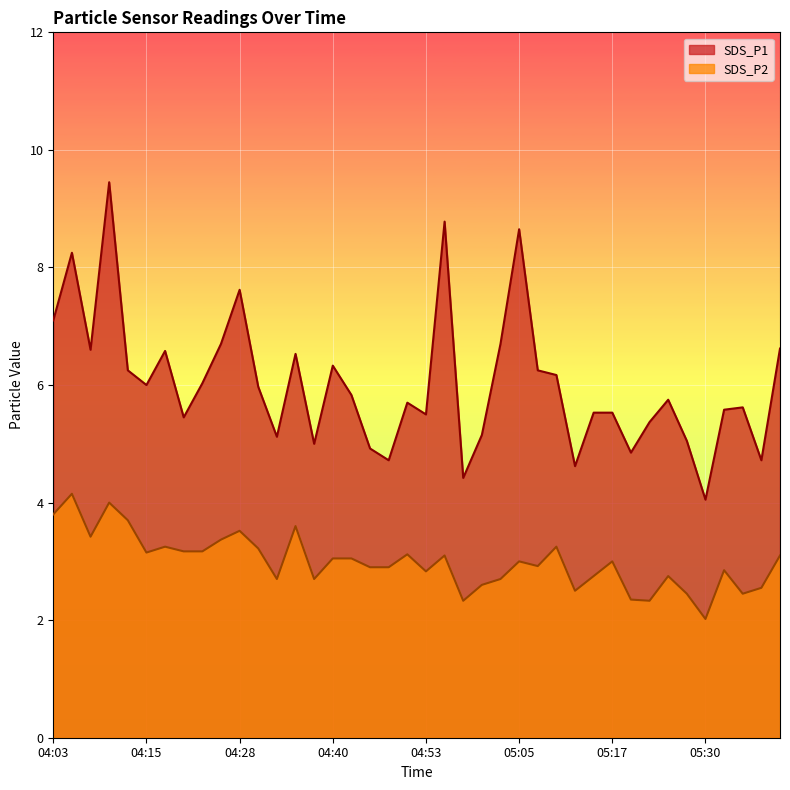

Which series has the largest total across all categories?

SDS_P1